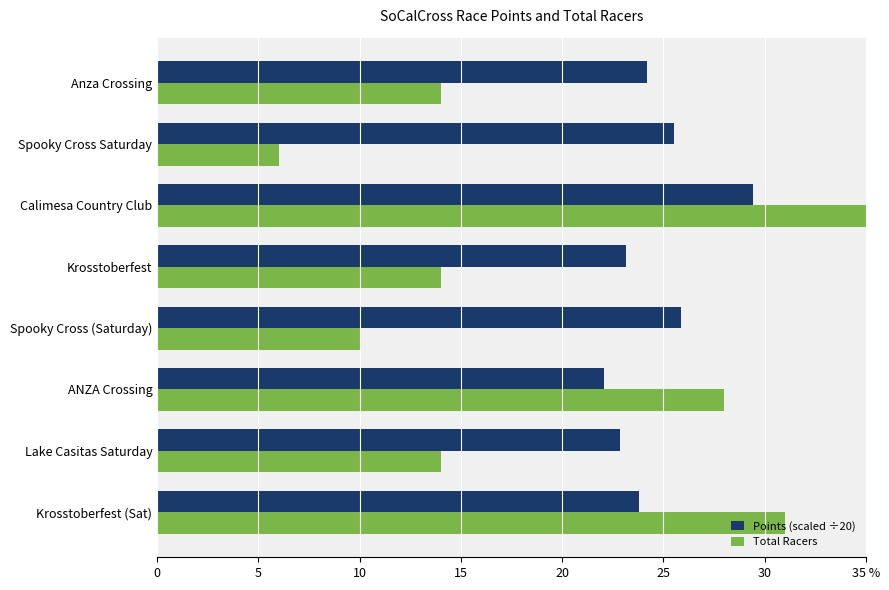

What is the difference between the maximum and second lowest values in the Points (scaled ÷20) series?

6.6